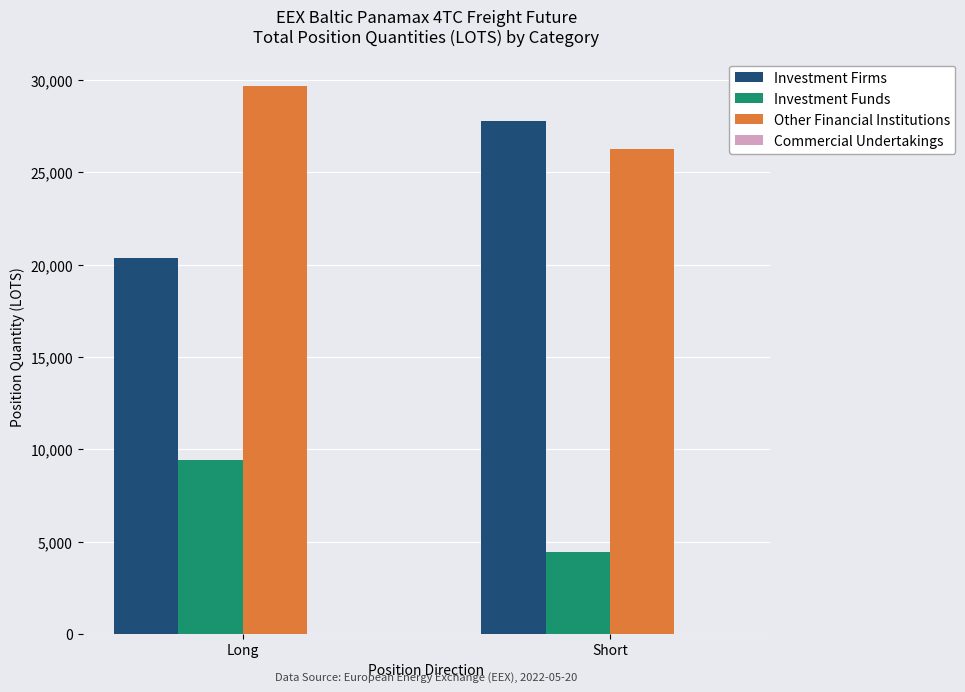

Is the value of Investment Firms at Short greater than the value of Other Financial Institutions at Short?

Yes